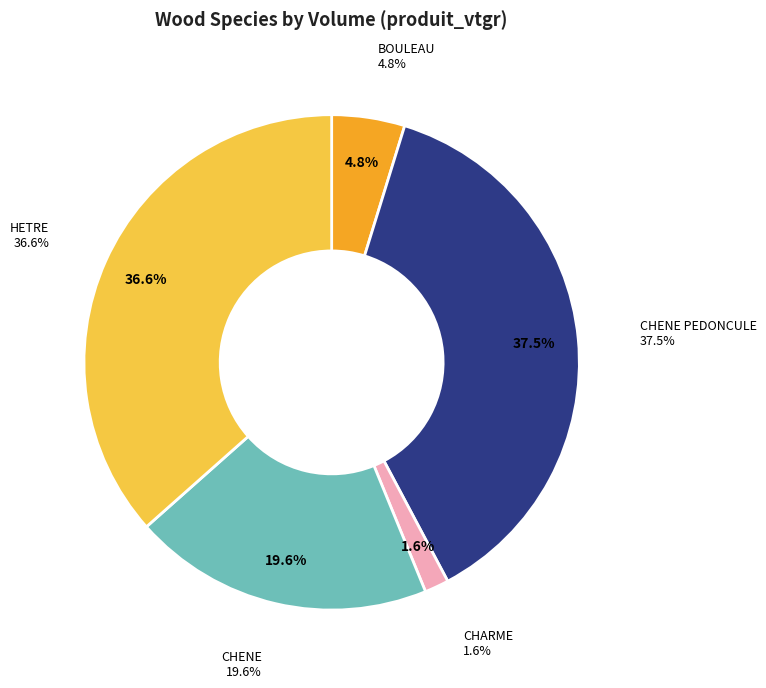

Does HETRE represent more than half of the total?

No